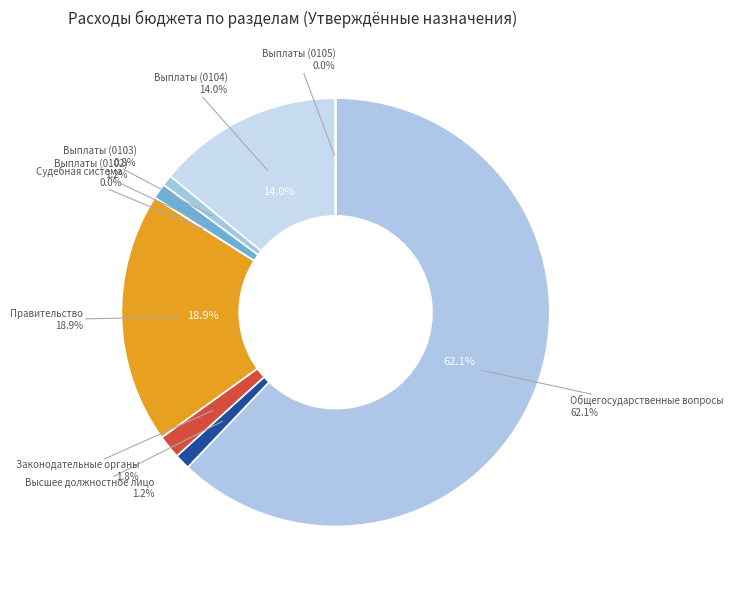

To the nearest percent, what is the average slice percentage?

11%